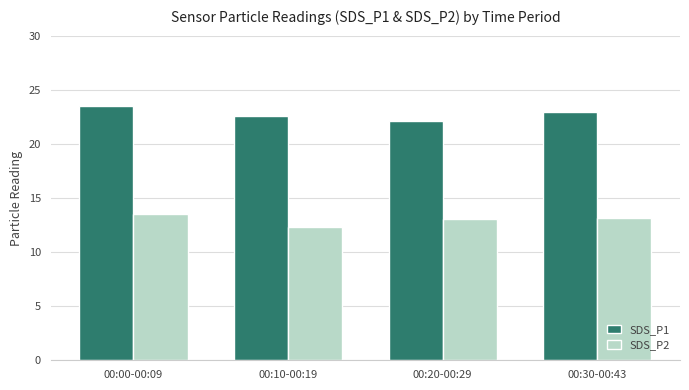

How many data points does each series have?

4